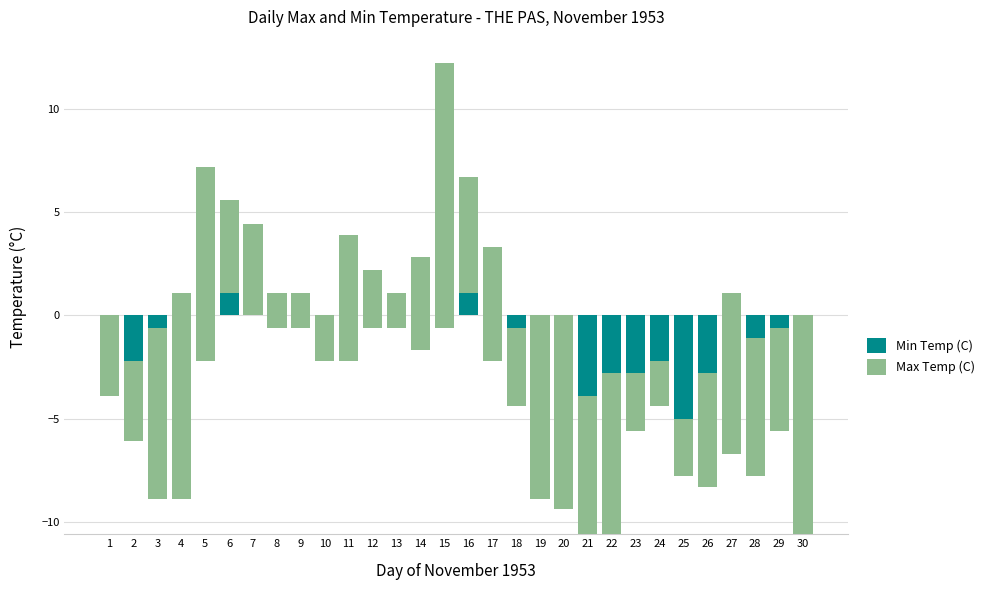

What is the spread (max minus min) of values at 22?

18.4